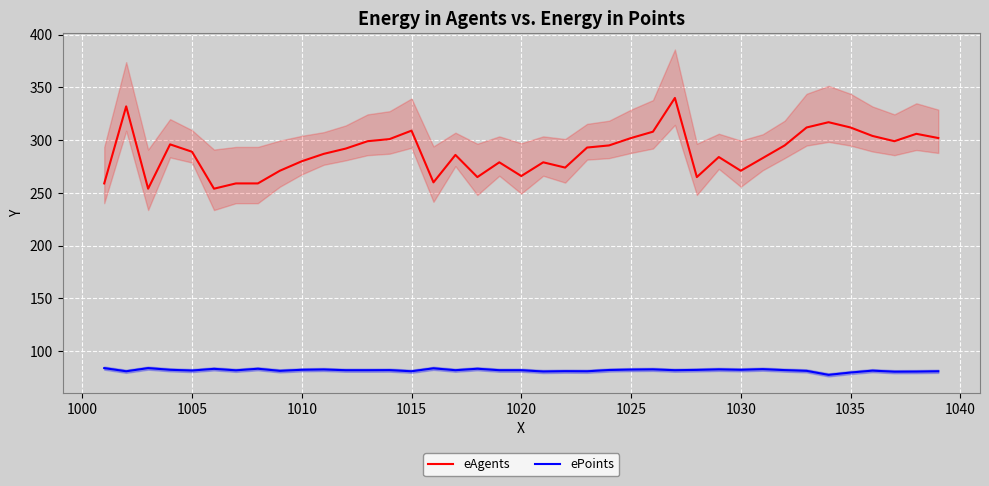

What is the maximum value for eAgents?

340.0